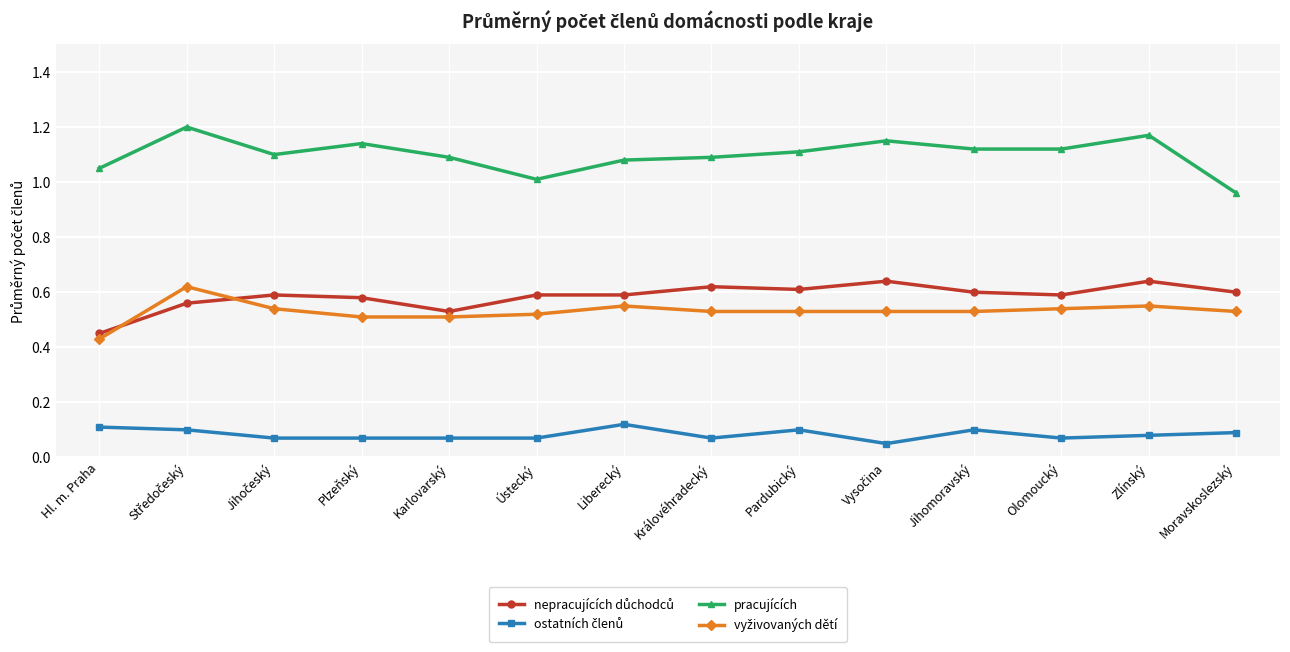

What is the label of the 11th point from the right?

Plzeňský